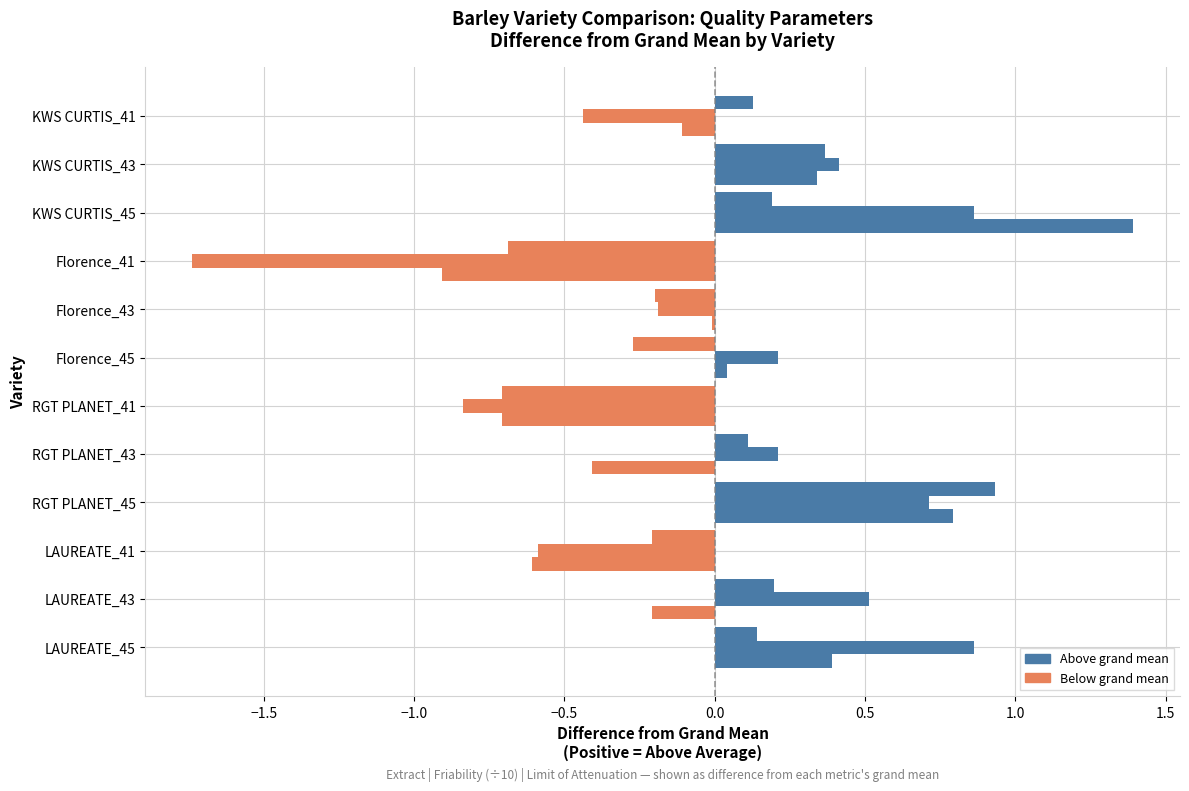

How many categories are shown in the chart?

12